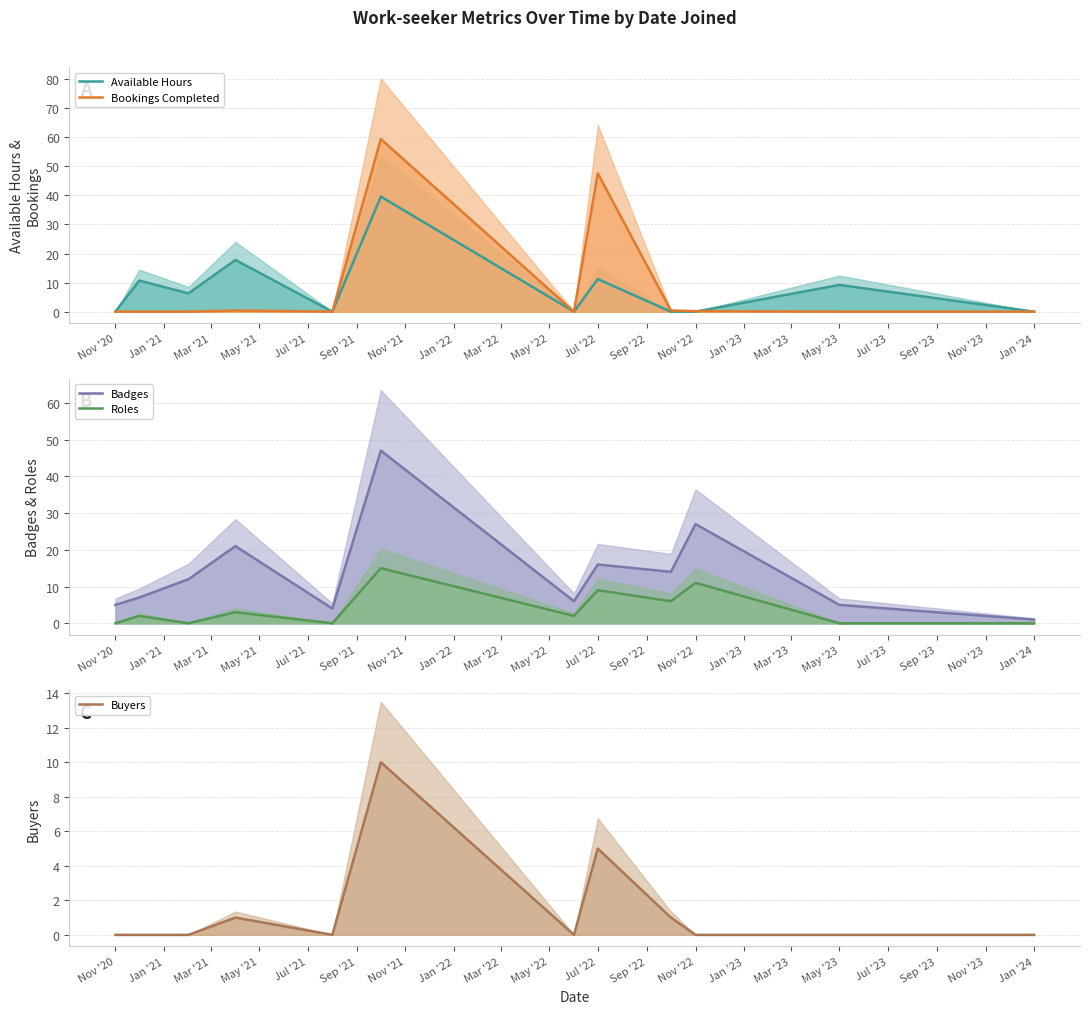

What is the label of the 9th point from the right?

May '21